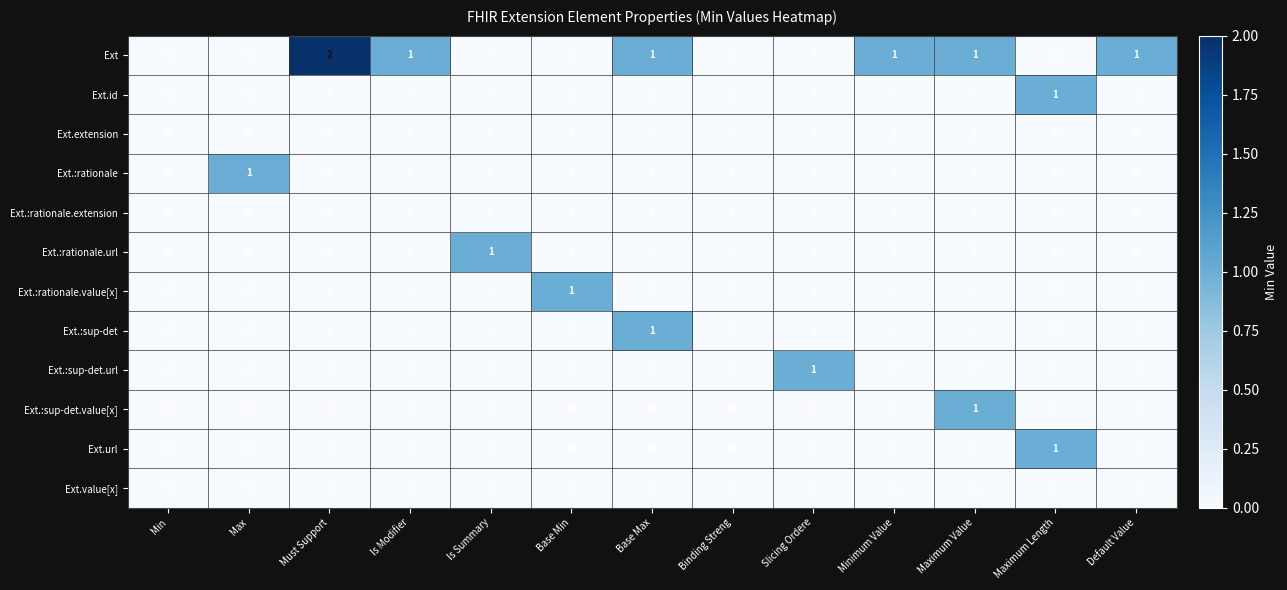

Which label corresponds to the largest value in the chart?

Must Support